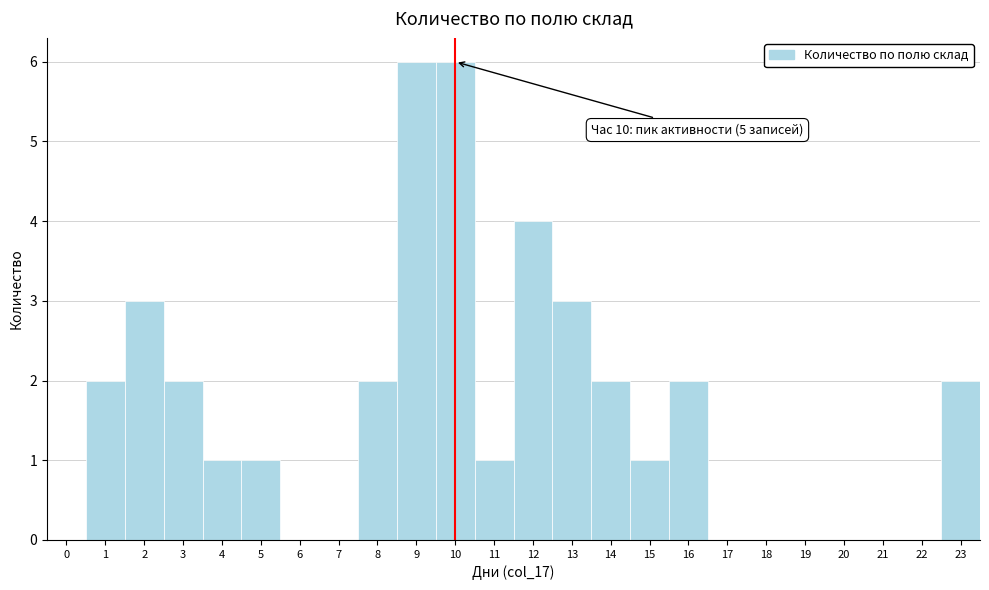

Reading left to right, extract all data points from this chart.

0=0	1=2	2=3	3=2	4=1	5=1	6=0	7=0	8=2	9=6	10=6	11=1	12=4	13=3	14=2	15=1	16=2	17=0	18=0	19=0	20=0	21=0	22=0	23=2